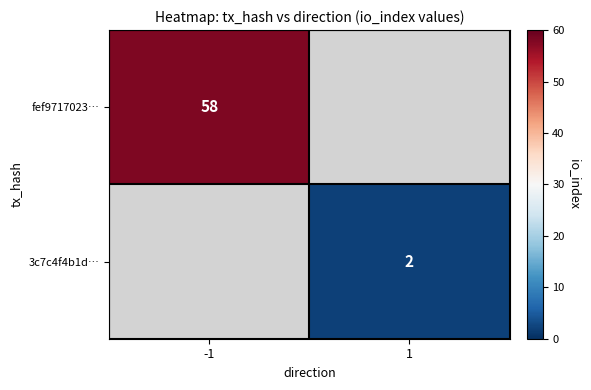

The fef9717023… series shows 58 at -1. True or false?

True